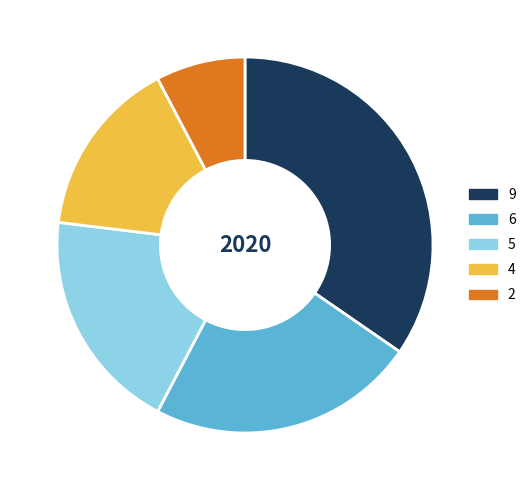

What is the largest slice in the pie chart?

9